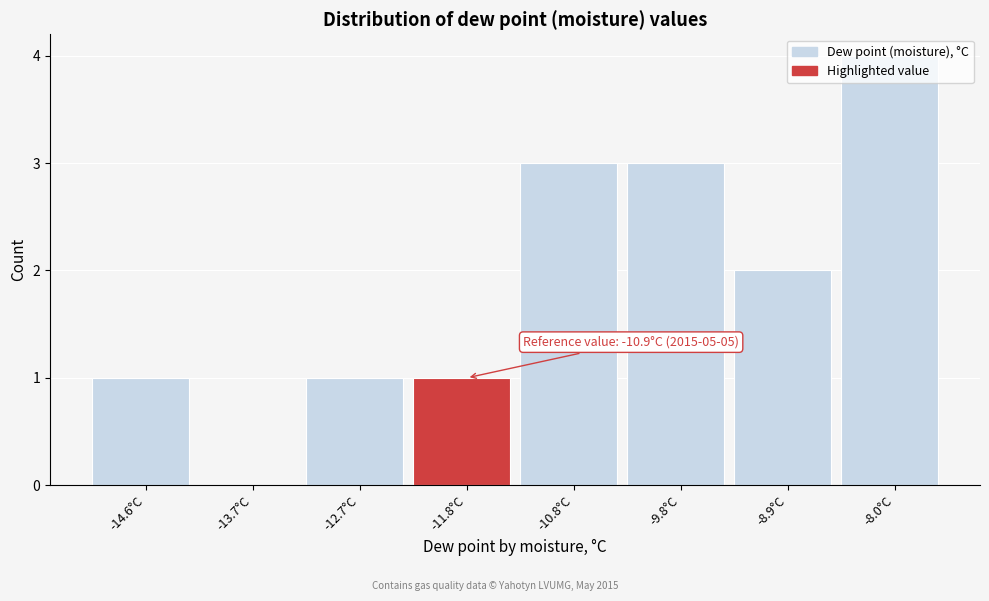

What is the change in value from -13.7°C to -8.0°C?

+4